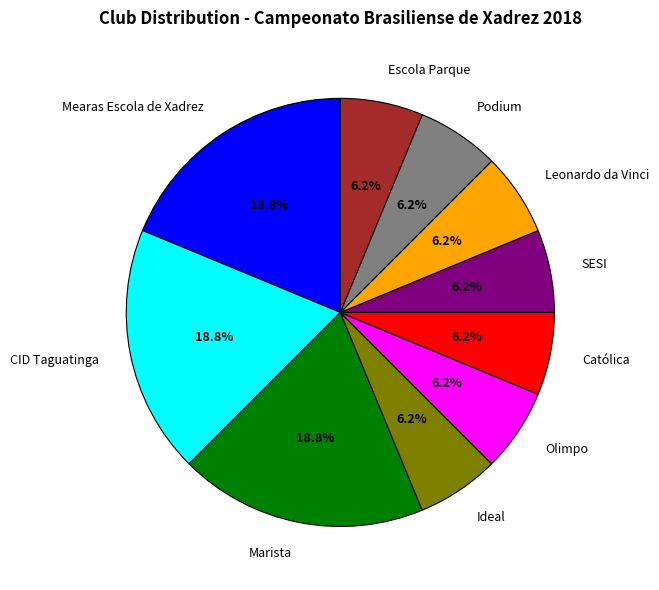

Count the number of slices in the pie.

10